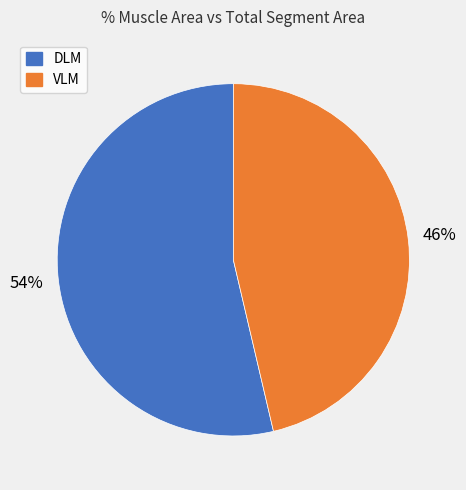

Does any single category account for the majority?

Yes